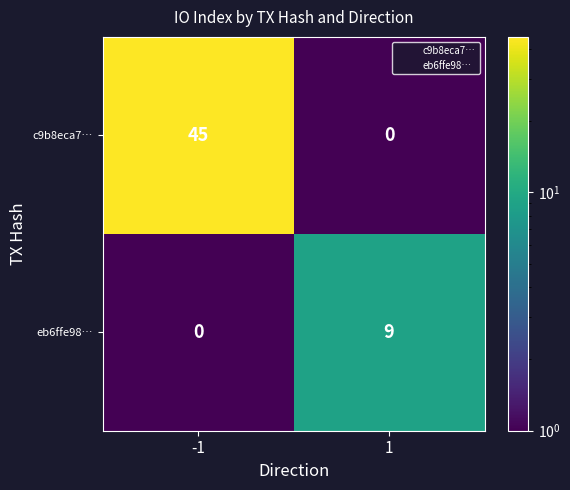

What is the maximum value shown in the chart?

45